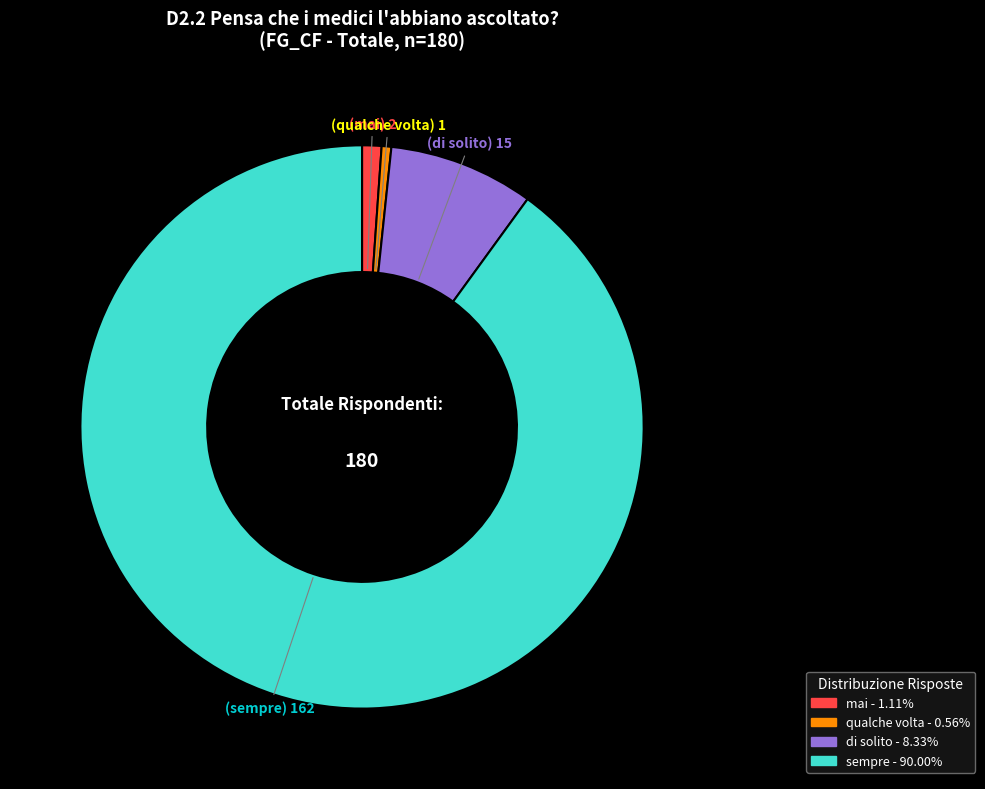

Do di solito and sempre together represent more than half of the pie?

Yes